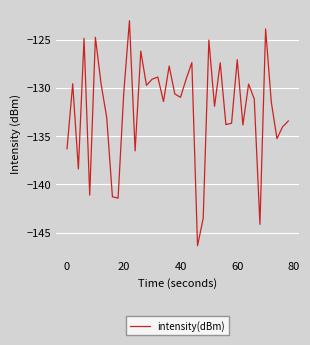

What is the greatest value displayed?

-123.0